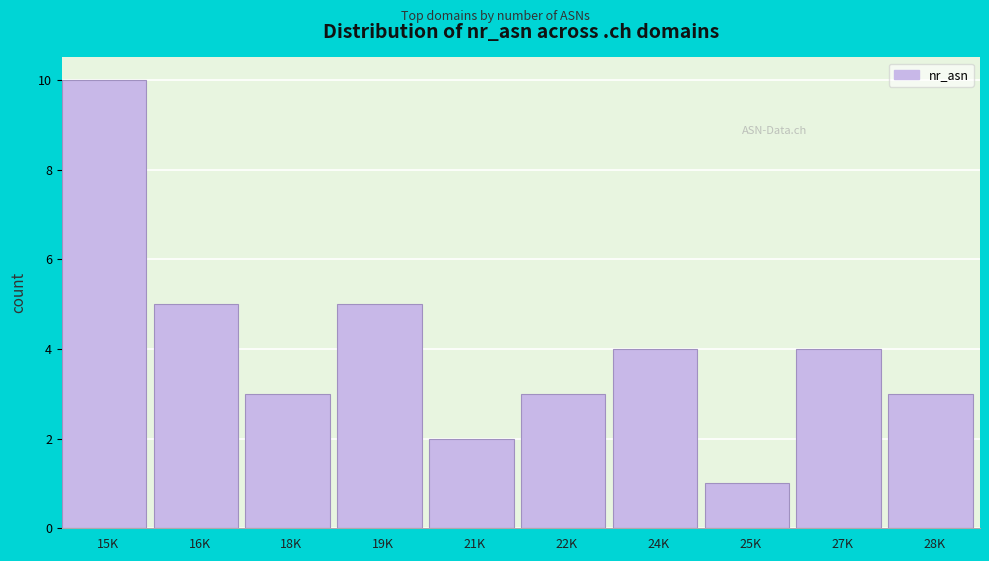

Reading left to right, what are all the values shown in this chart?

10	5	3	5	2	3	4	1	4	3